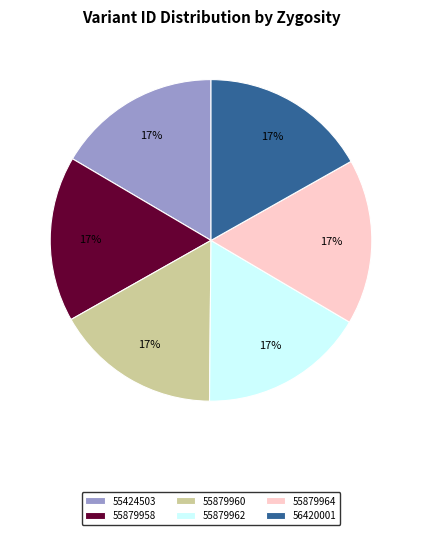

Count the number of slices in the pie.

6